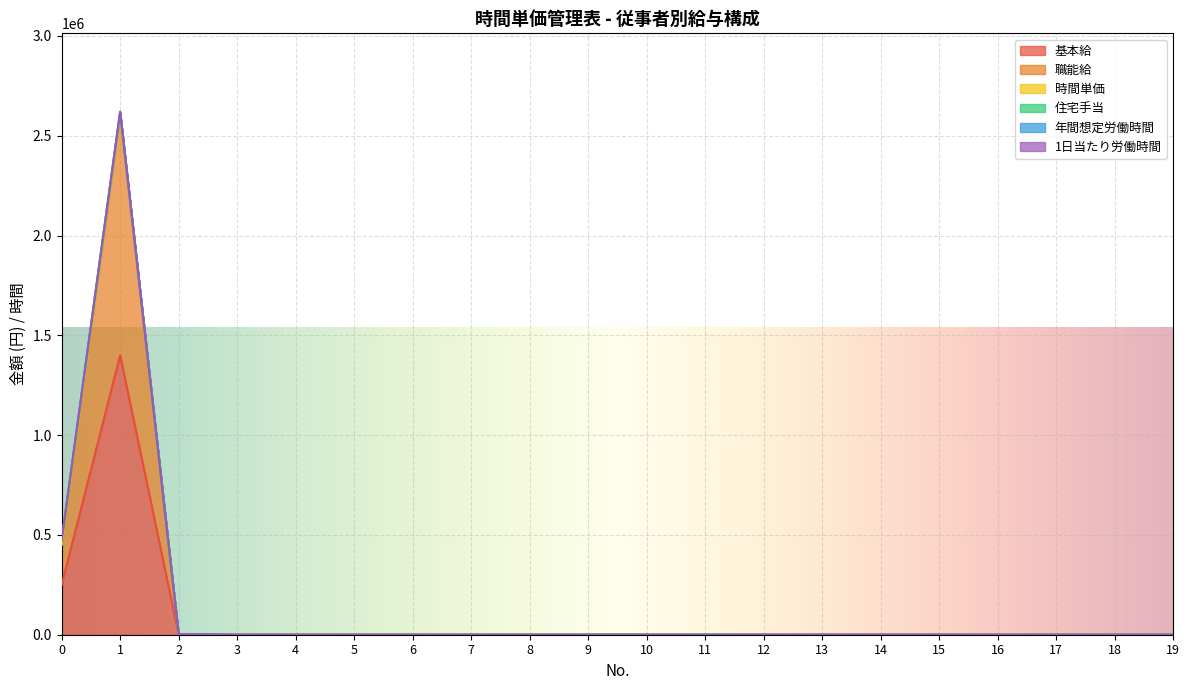

At which label does 基本給 reach its peak?

1